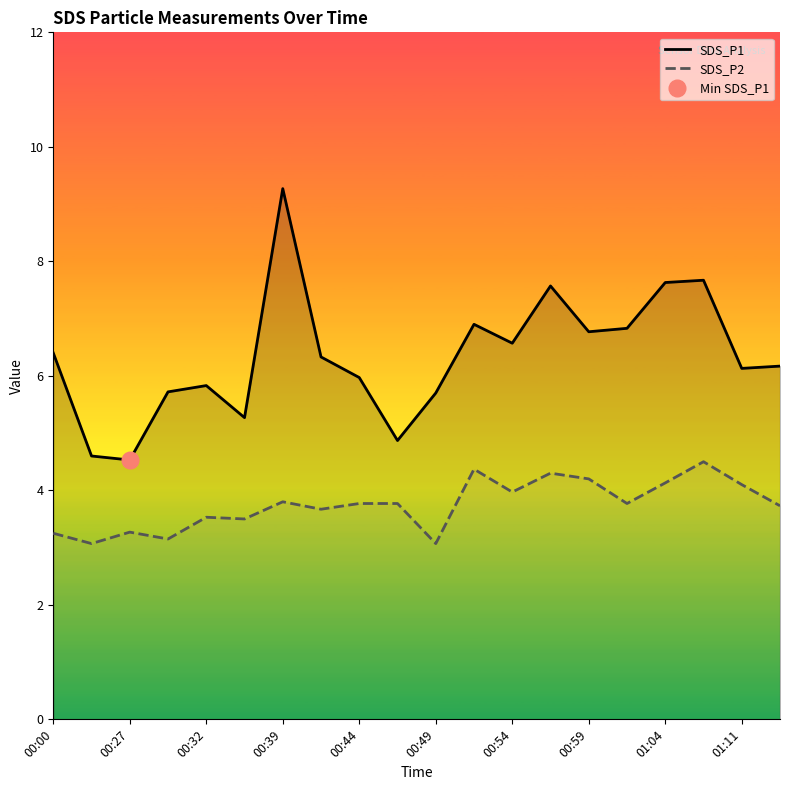

True or false: SDS_P1 and SDS_P2 cross at least once.

False